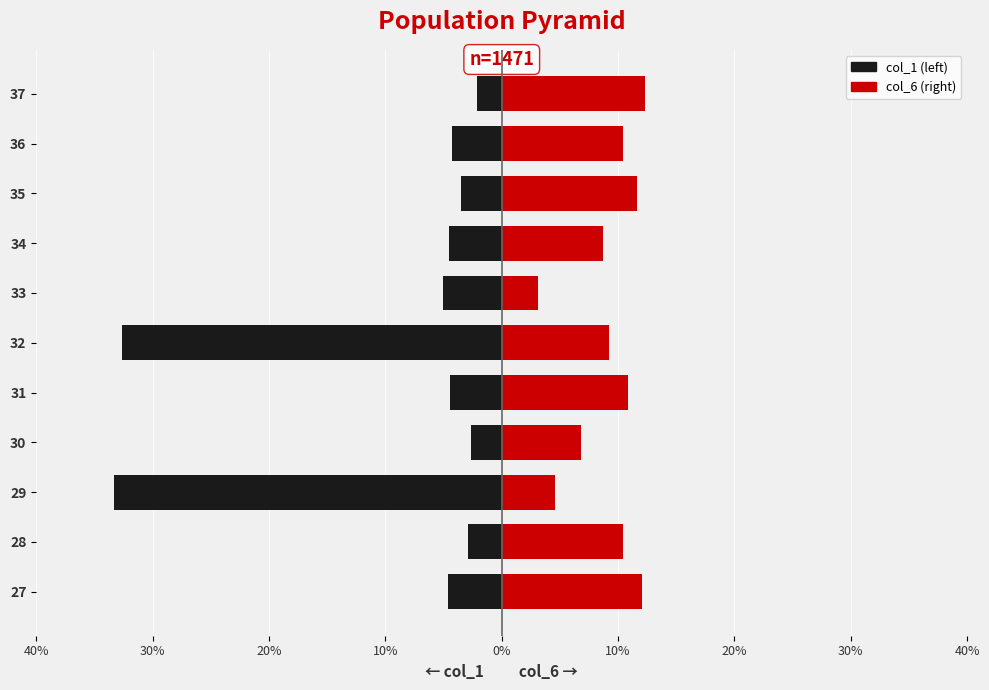

The col_1 series shows -2.2 at 36. True or false?

False